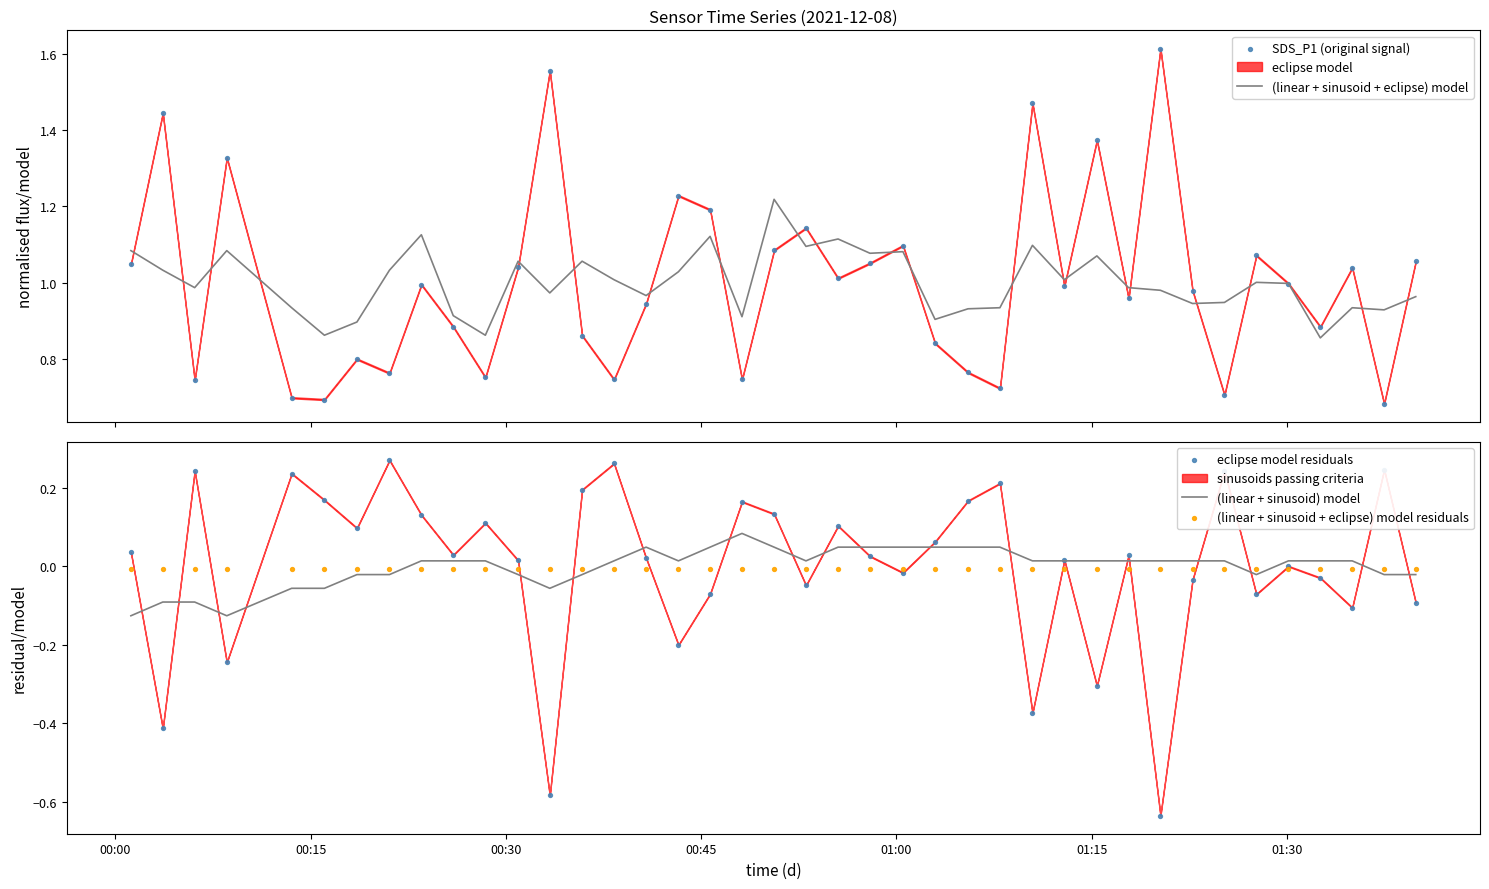

At how many categories does at least one series exceed 1?

23